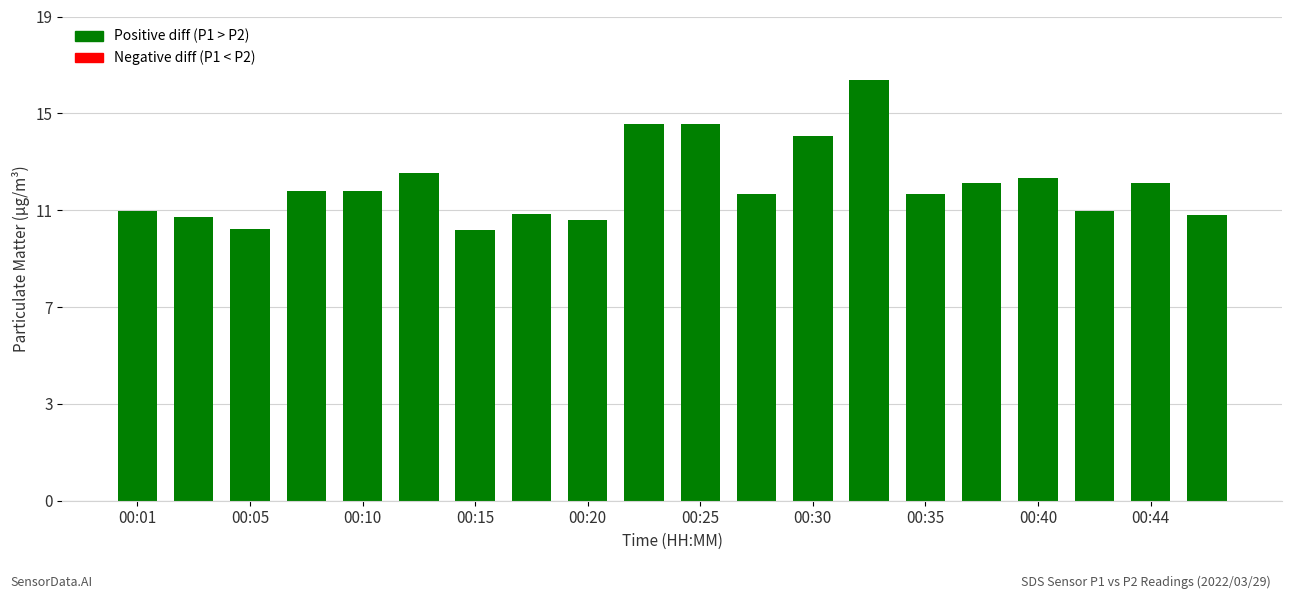

How many distinct data groups are displayed?

1